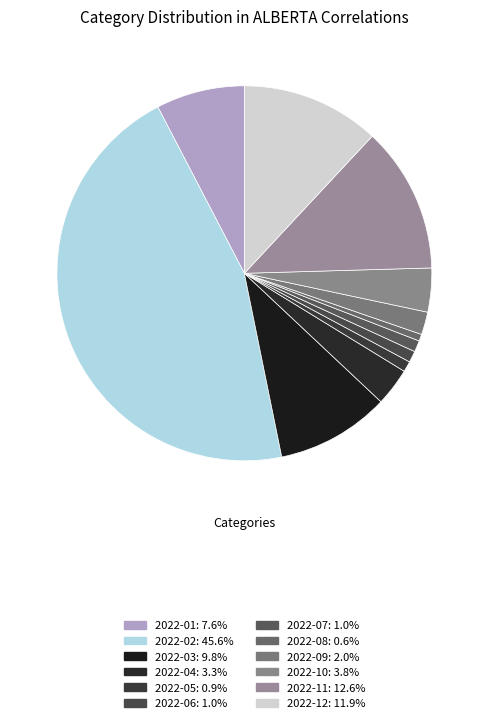

How many segments does this pie chart have?

12